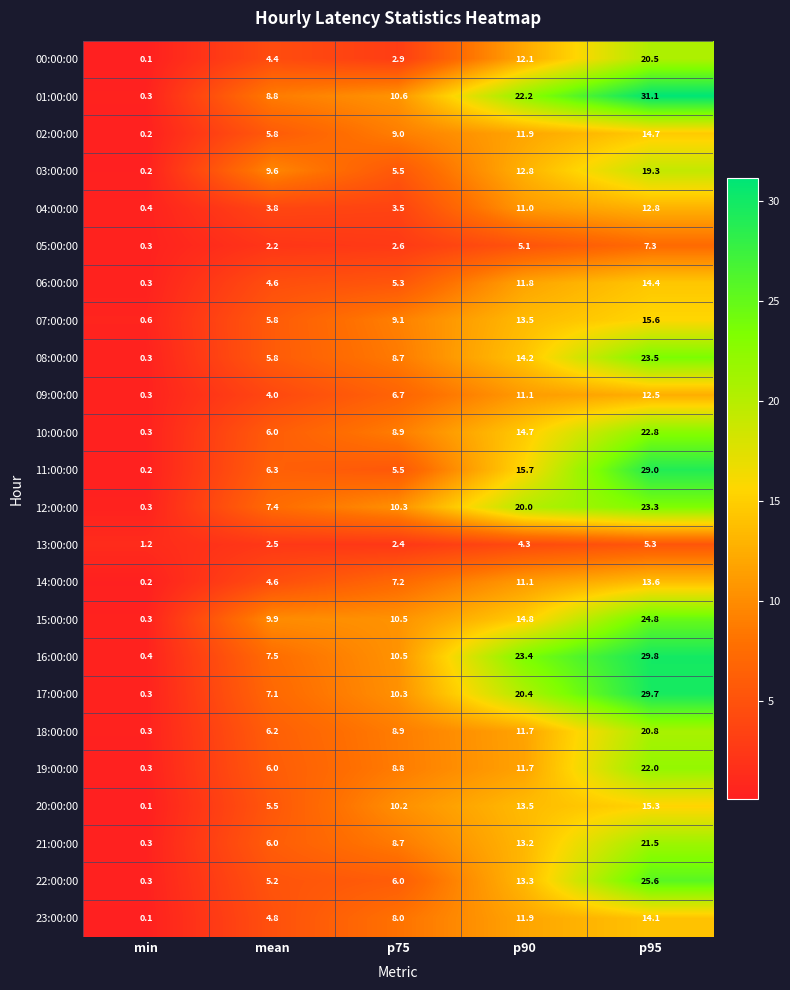

The value of 13:00:00 at min is 1.2. True or false?

True